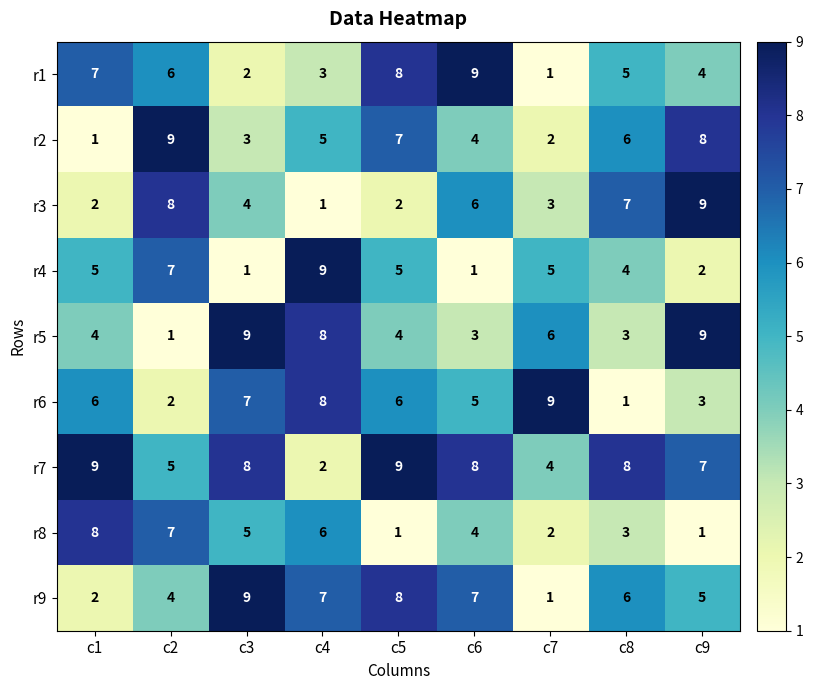

What is the difference between the second highest and second lowest values in the r4 series?

6